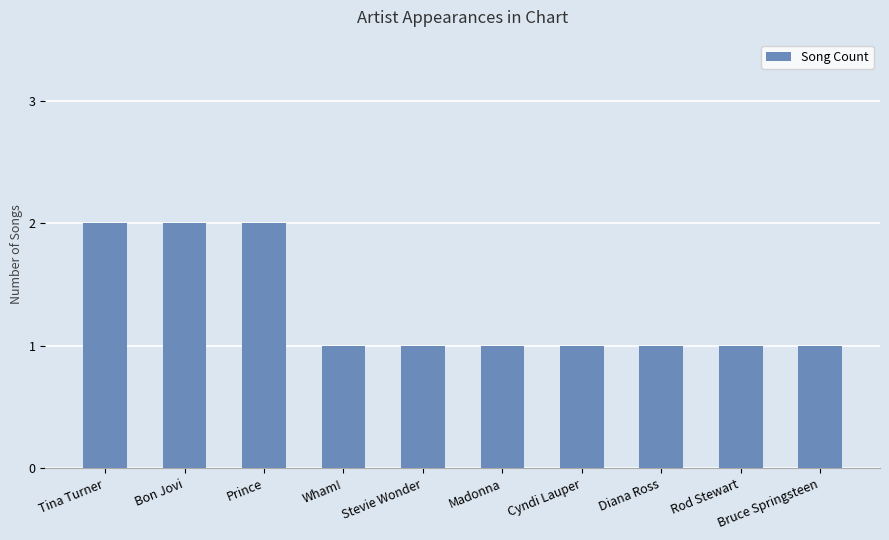

What is the value of the 8th bar from the left?

1